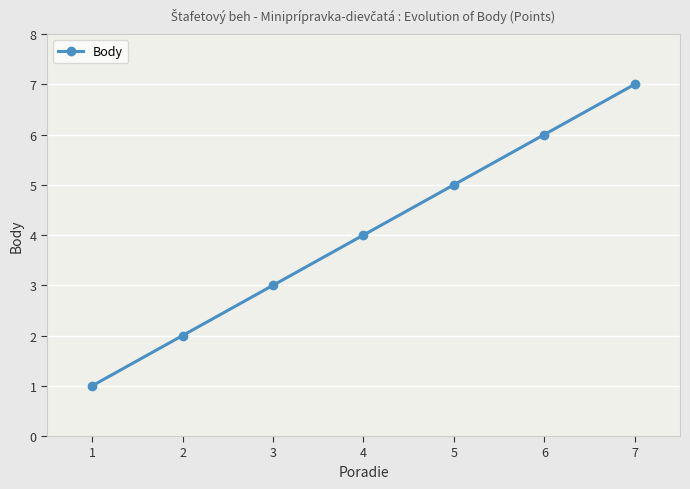

True or false: there are more than 2 points higher than both neighbors.

False